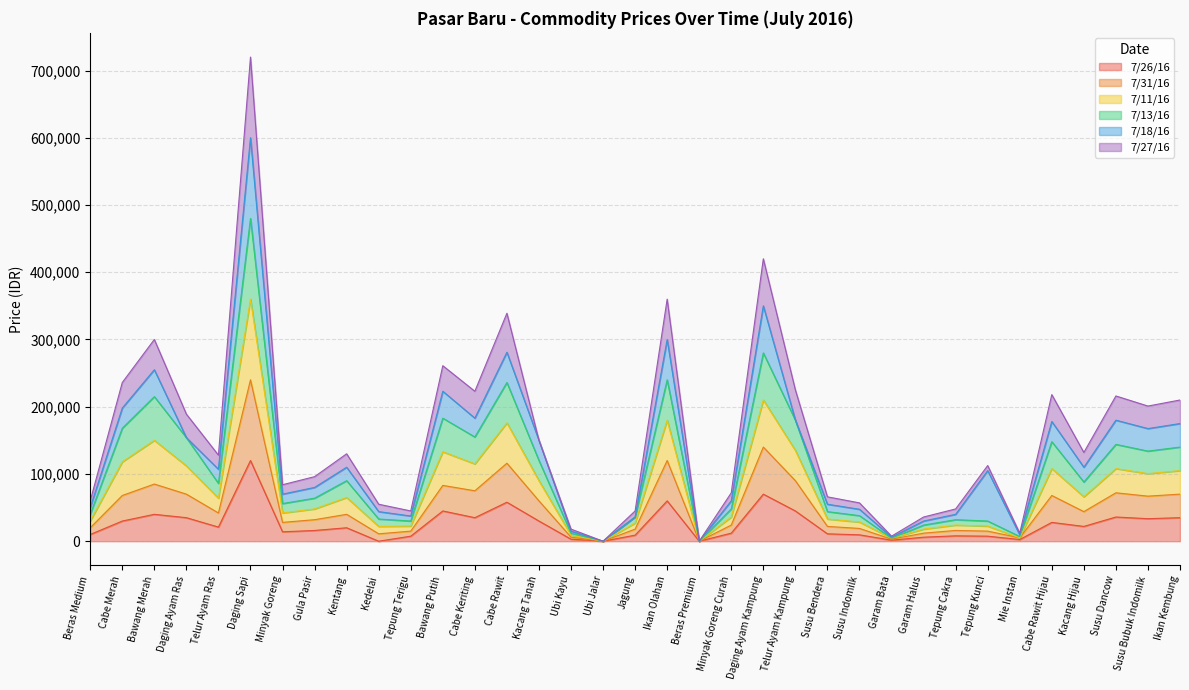

What is the difference between the 7/31/16 values at Minyak Goreng and Gula Pasir?

4000